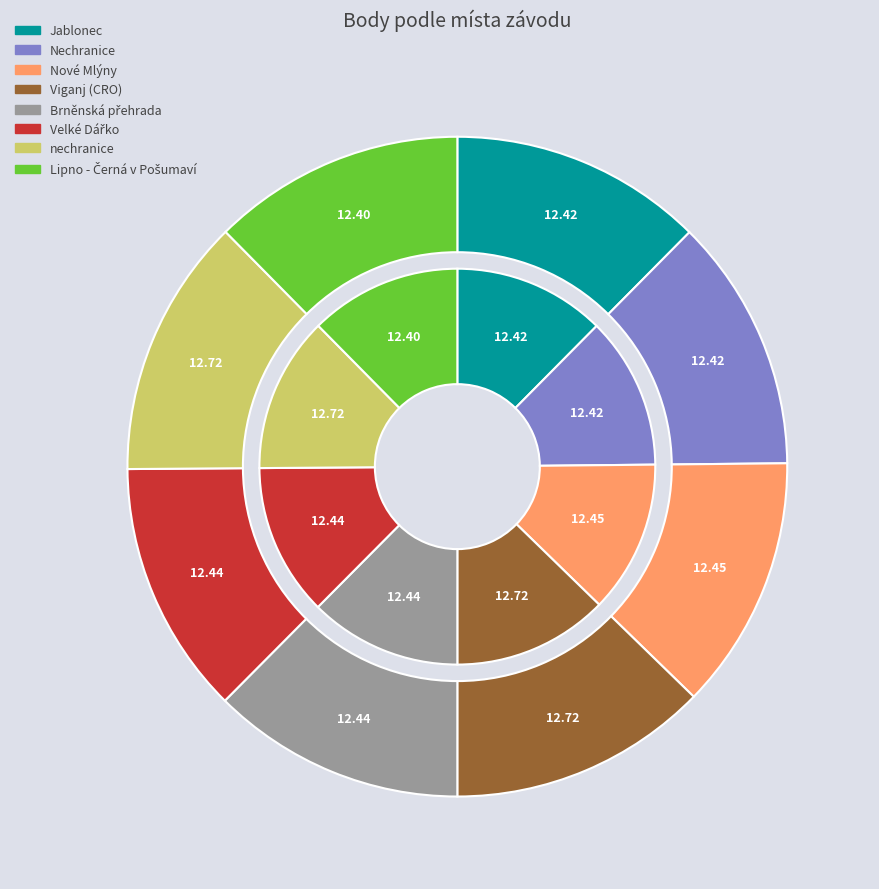

How many slices are in this pie chart?

8